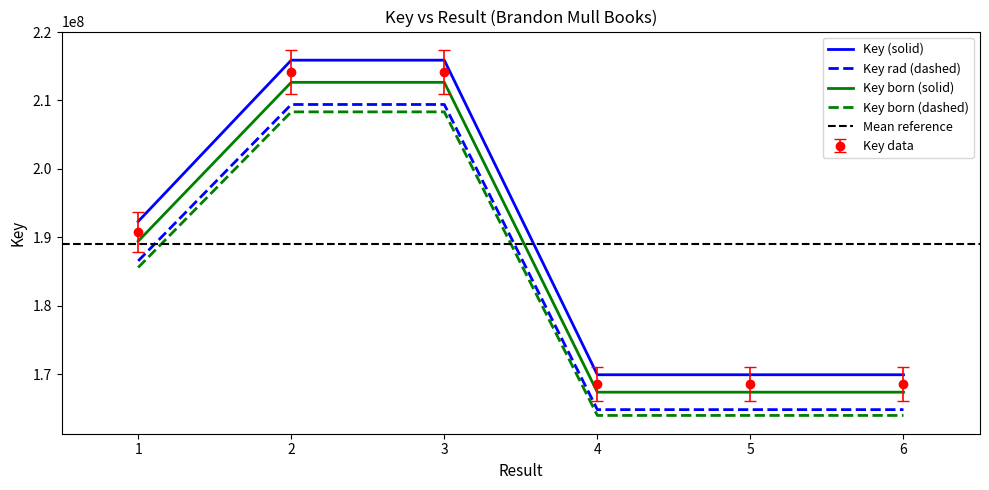

The value at 5 is 168552478.8. True or false?

True